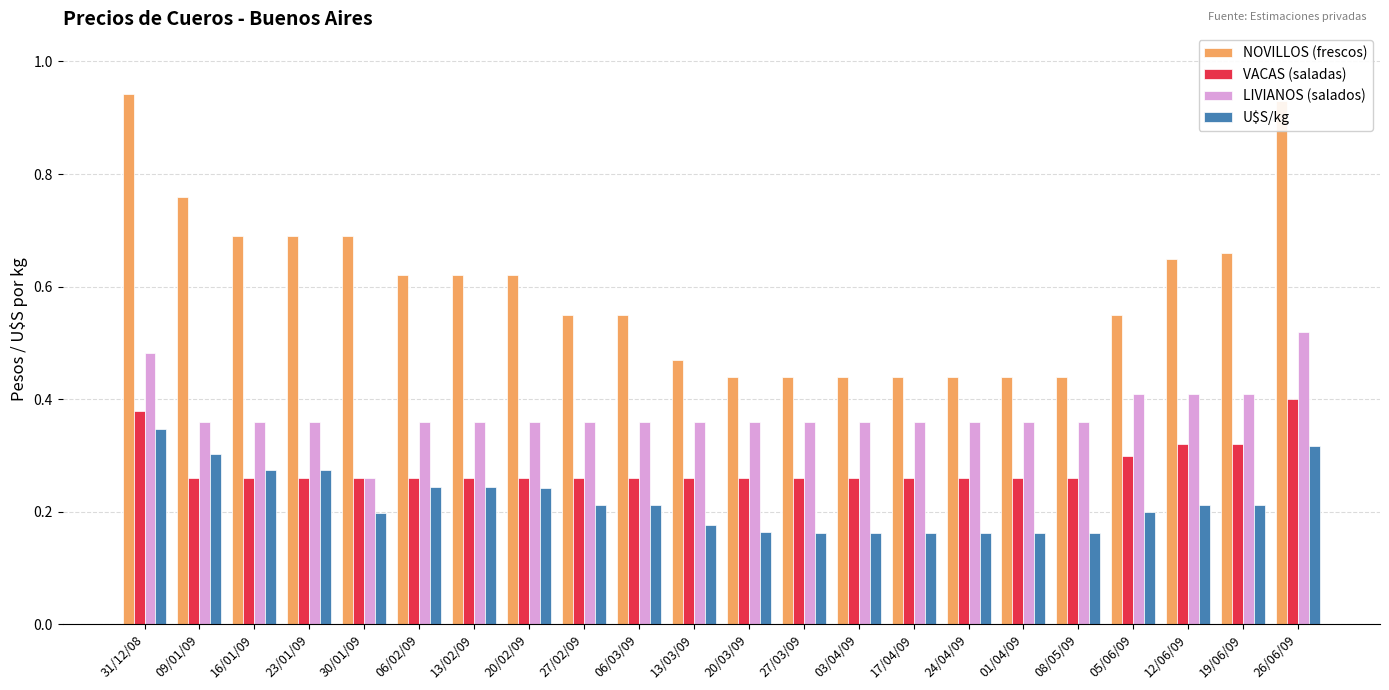

Which series has the widest spread of values?

NOVILLOS (frescos)